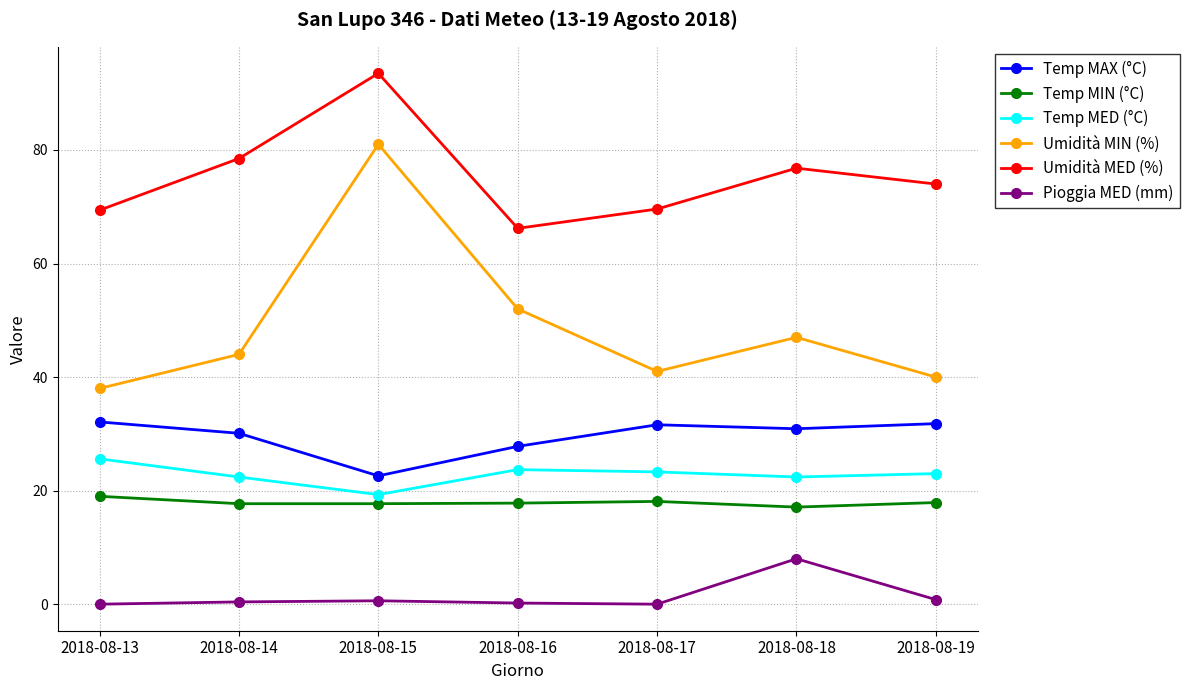

Does the chart display data point markers on the line(s)?

Yes